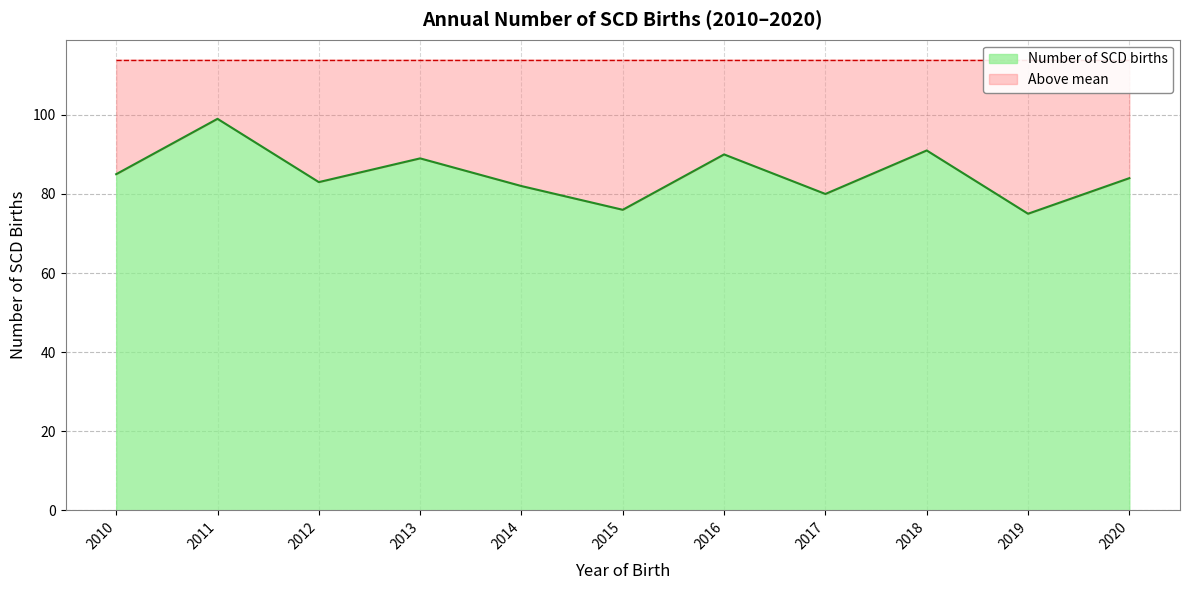

What is the value of the 1st point from the left?

85